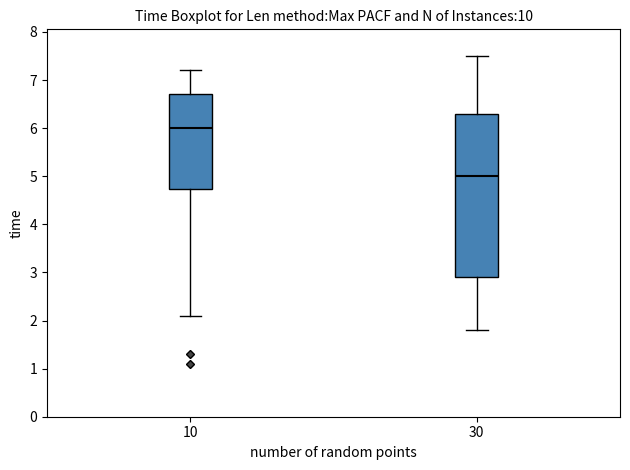

Which box has the highest median line?

10